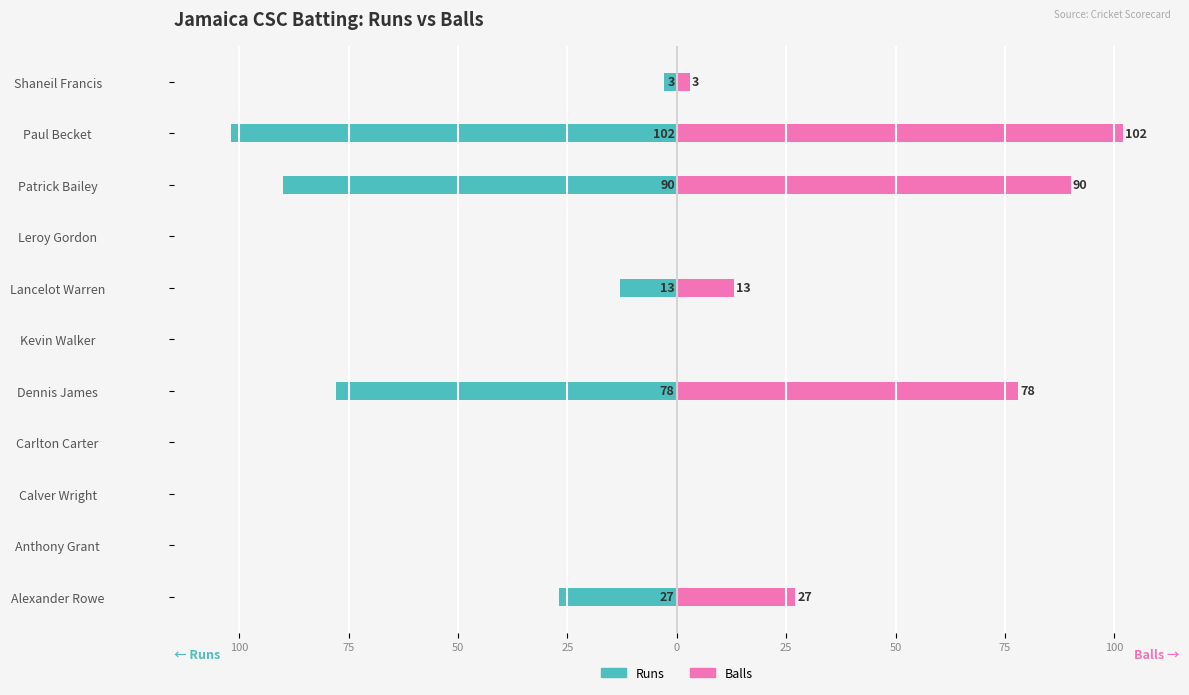

What is the maximum value shown in the chart?

102